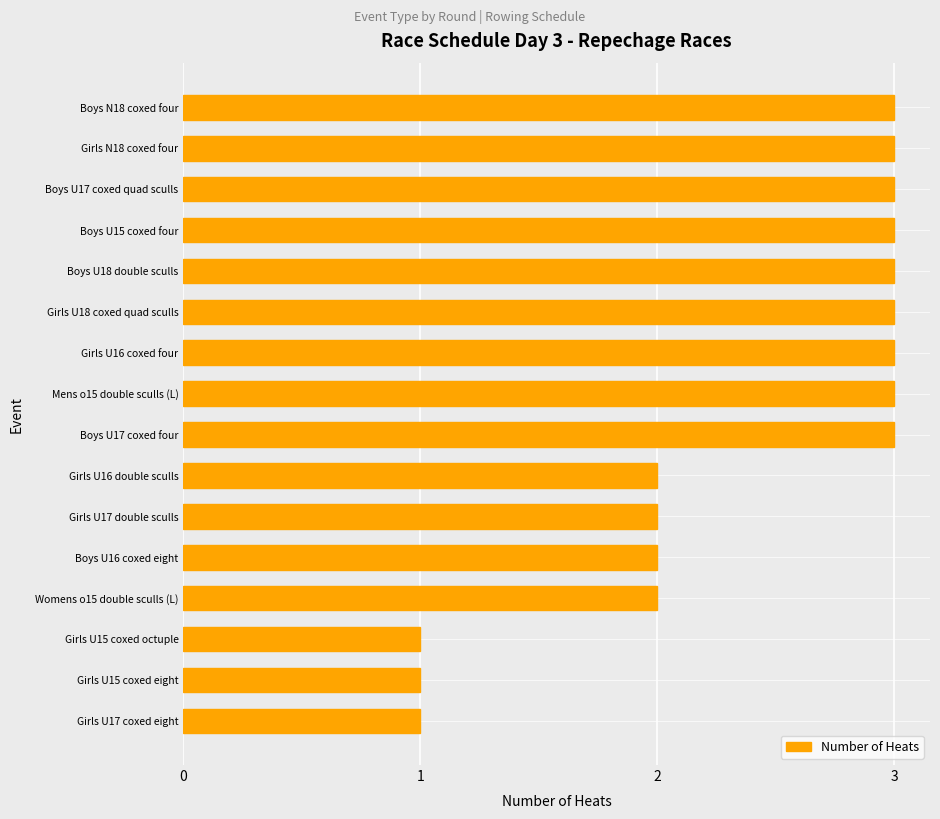

Is it true that the value at Boys U17 coxed quad sculls is 4?

False